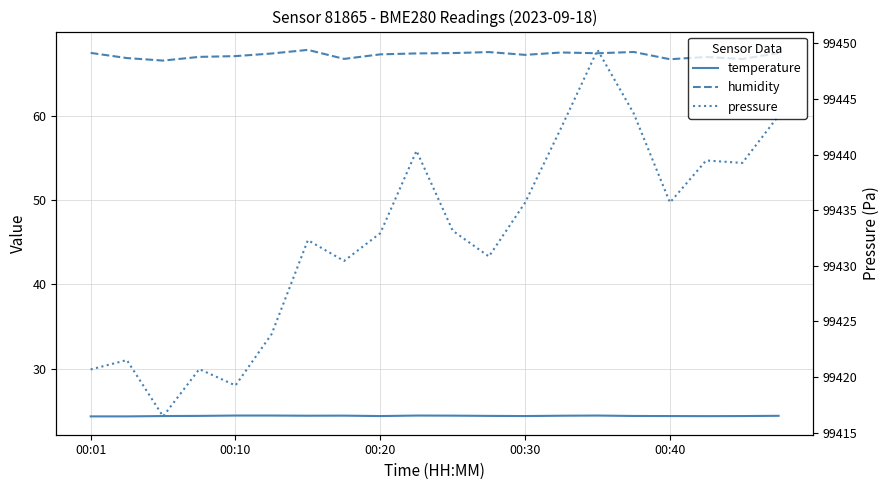

True or false: temperature and pressure intersect in this chart.

False